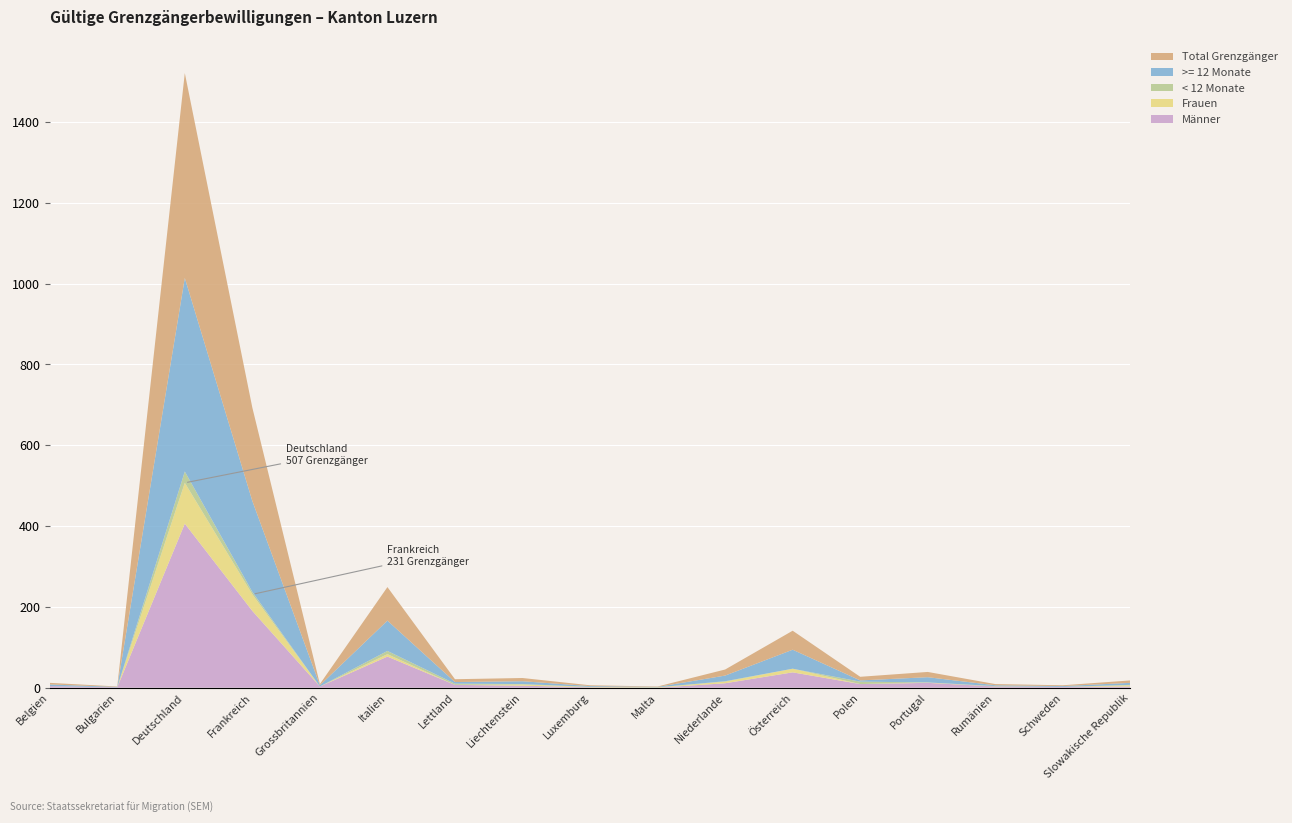

Reading left to right, extract all data points from this chart.

Total Grenzgänger: 4	1	507	231	3	83	7	8	2	1	15	47	9	13	3	2	6
Frauen: 0	0	101	41	0	6	0	3	1	1	4	9	0	1	0	0	3
Männer: 4	1	406	190	3	77	7	5	1	0	11	38	9	12	3	2	3
< 12 Monate: 0	0	28	6	0	8	3	1	0	0	1	0	6	0	1	0	1
>= 12 Monate: 4	1	479	225	3	75	4	7	2	1	14	47	3	13	2	2	5